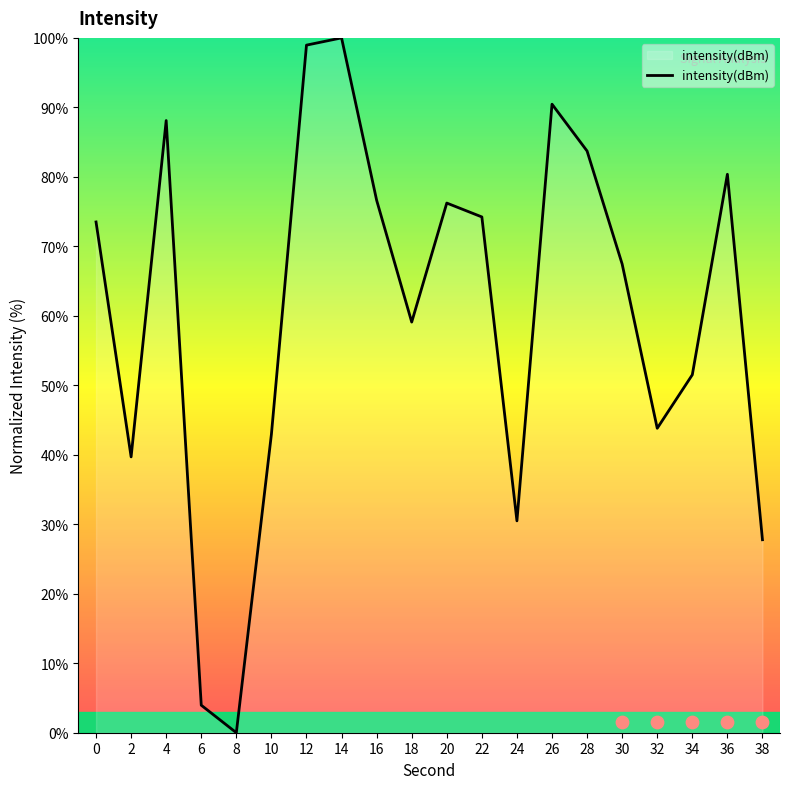

Which has a higher value, 8 or 12?

12